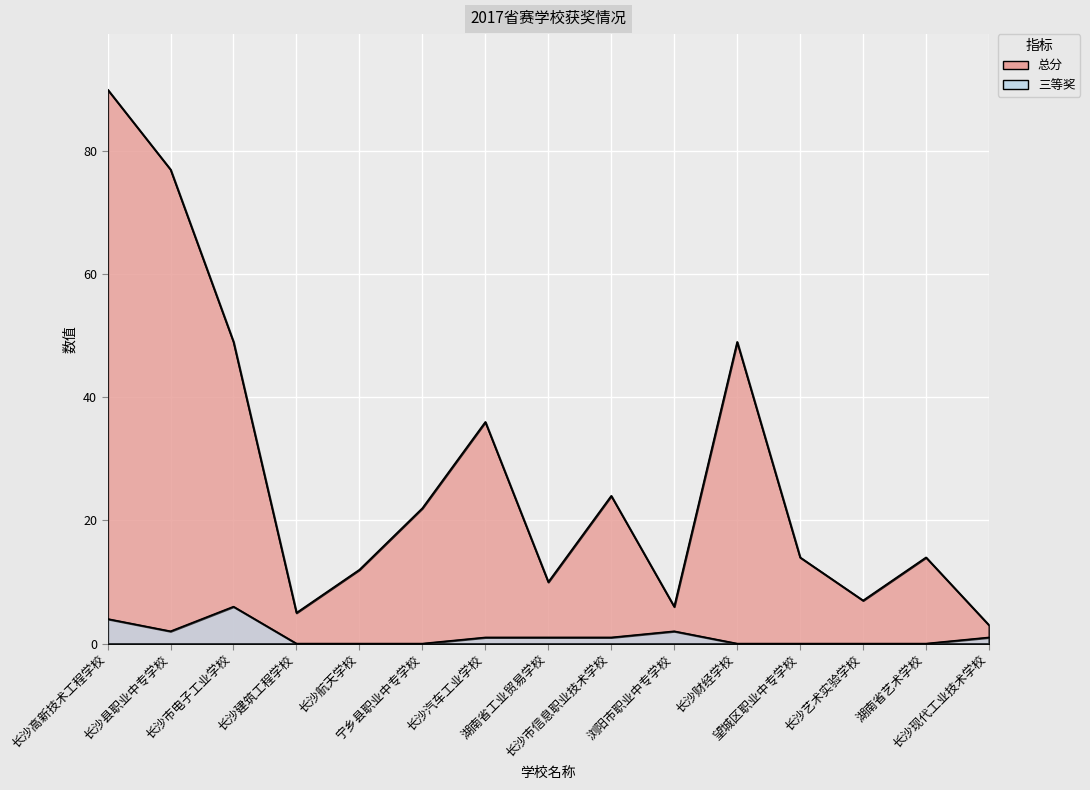

At 浏阳市职业中专学校, list the series in order from largest to smallest.

总分, 三等奖